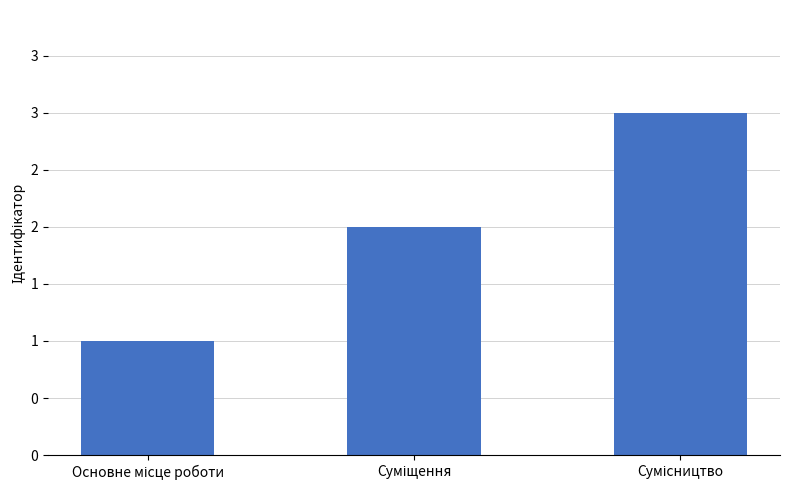

List the labels in order of value, smallest first.

Основне місце роботи, Суміщення, Сумісництво